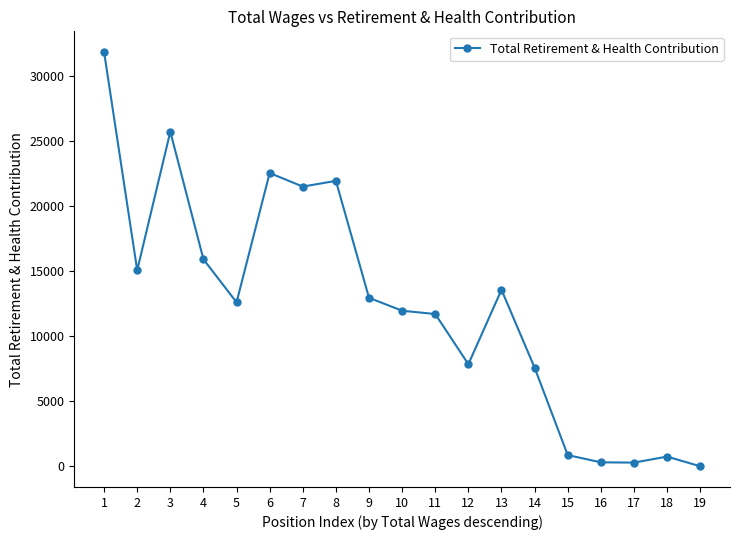

The value at 1 is 31832. True or false?

True